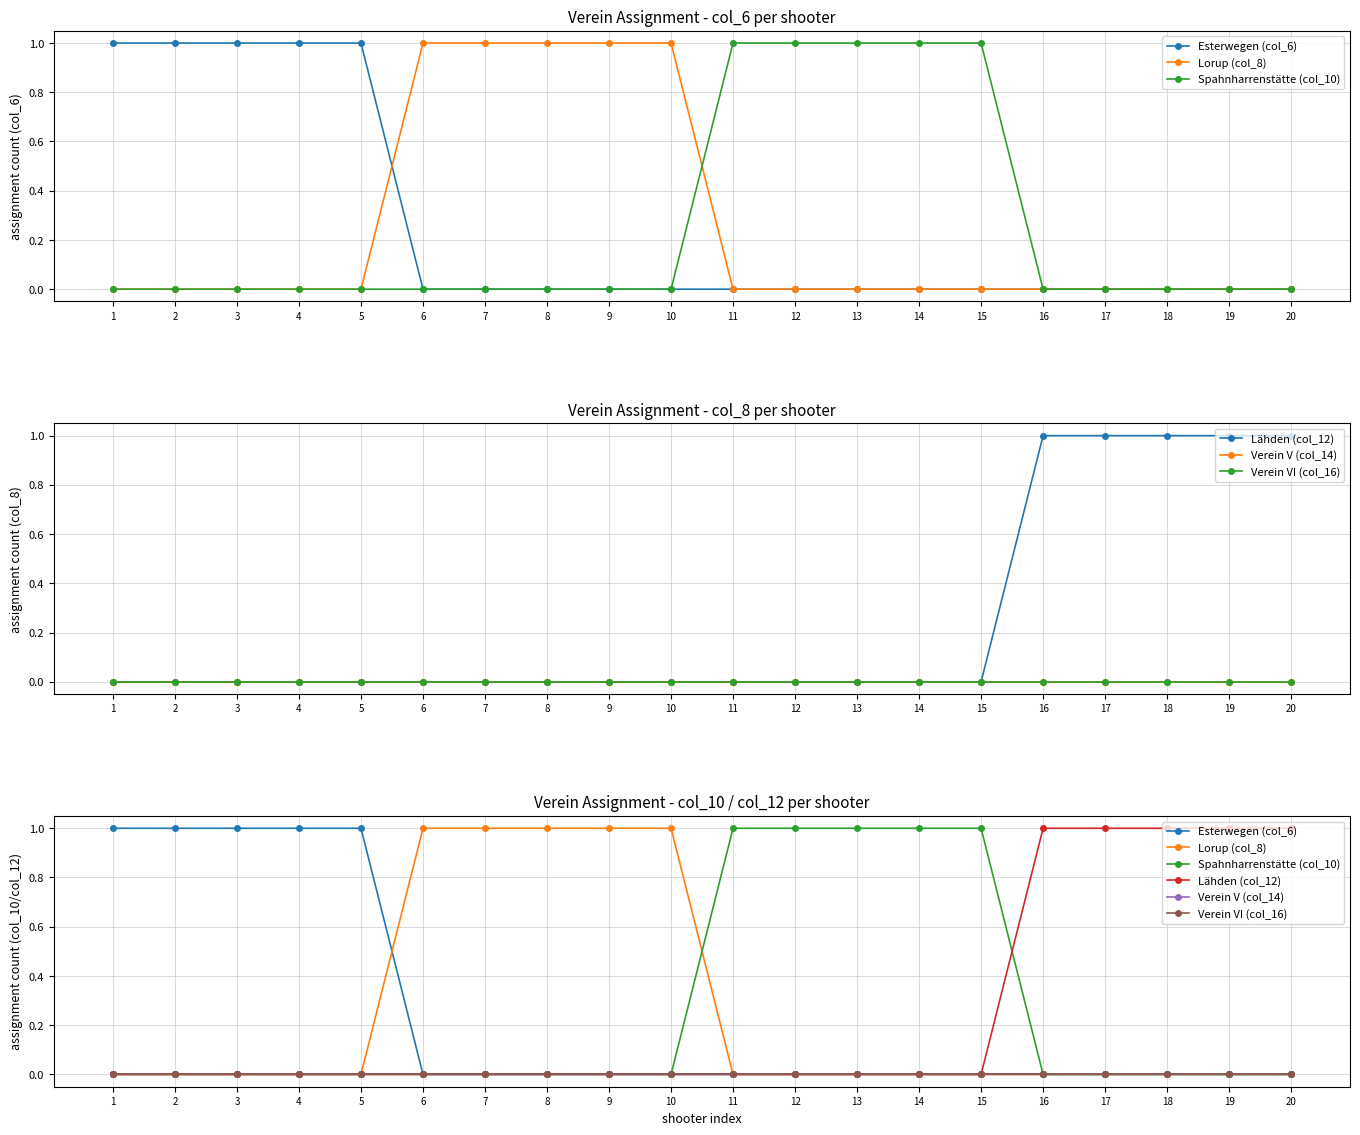

What is the maximum value shown in the chart?

1